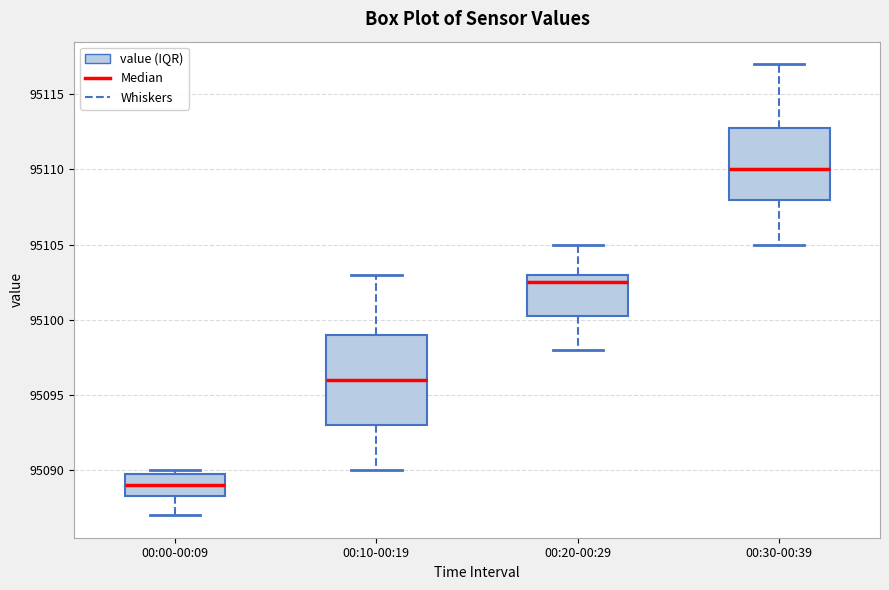

Reading left to right, read every box against the y-axis: the position of its median line, the range the box covers, and the ends of its whiskers. The values are not printed on the chart, so give them approximately, as read against the axis.

00:00-00:09: median 95089.0, box 95088.5 to 95090.0, whiskers 95087.0 to 95090.0 (just above the box's upper edge)
00:10-00:19: median 95096.0, box 95093.0 to 95099.0, whiskers 95090.0 to 95103.0
00:20-00:29: median 95102.5, box 95100.5 to 95103.0, whiskers 95098.0 to 95105.0
00:30-00:39: median 95110.0, box 95108.0 to 95113.0, whiskers 95105.0 to 95117.0